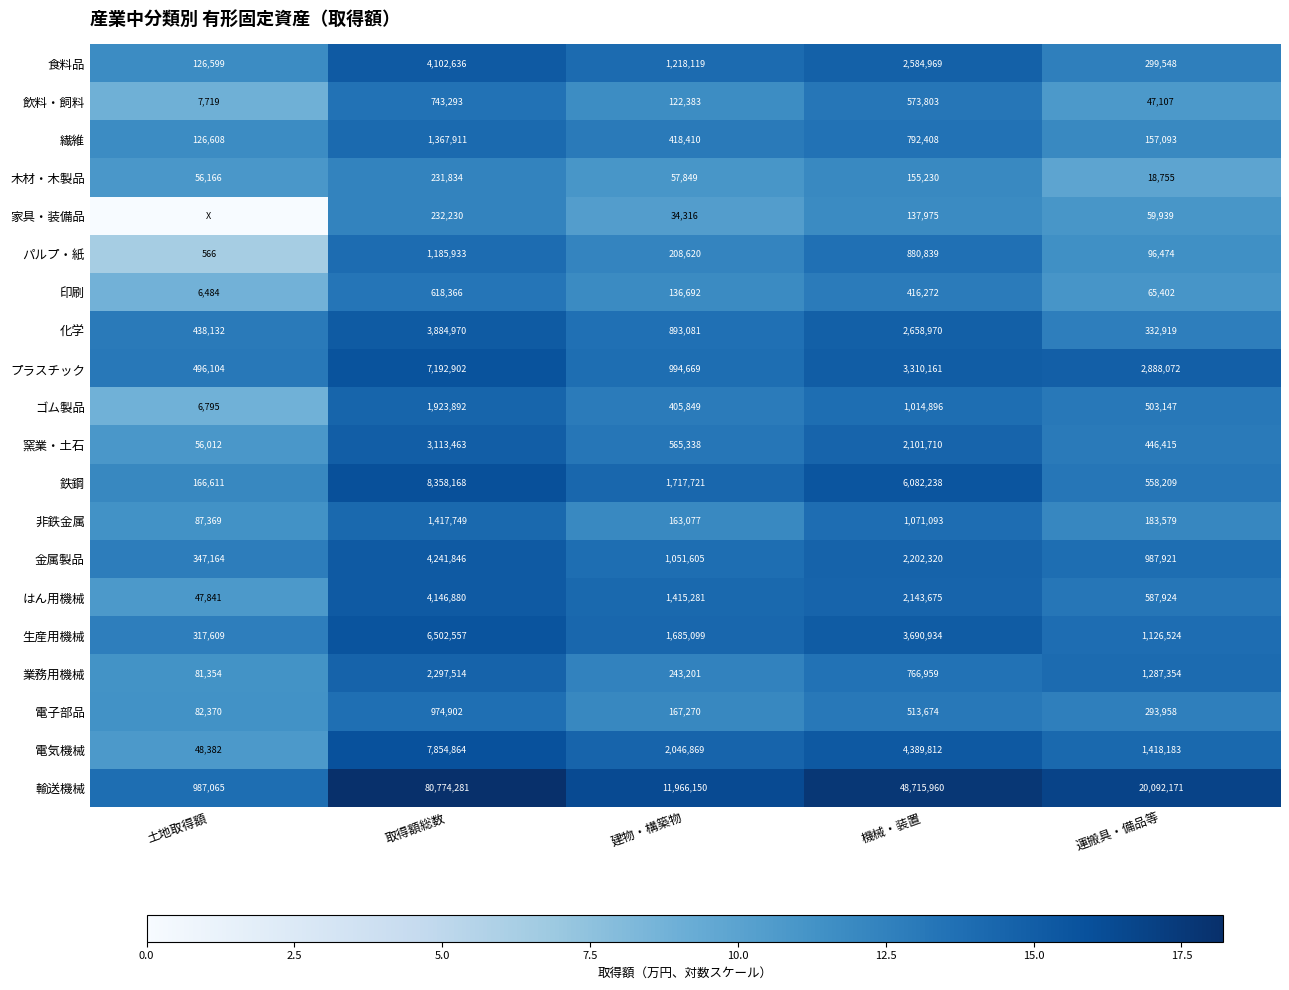

What is the sum of all プラスチック values?

14881908